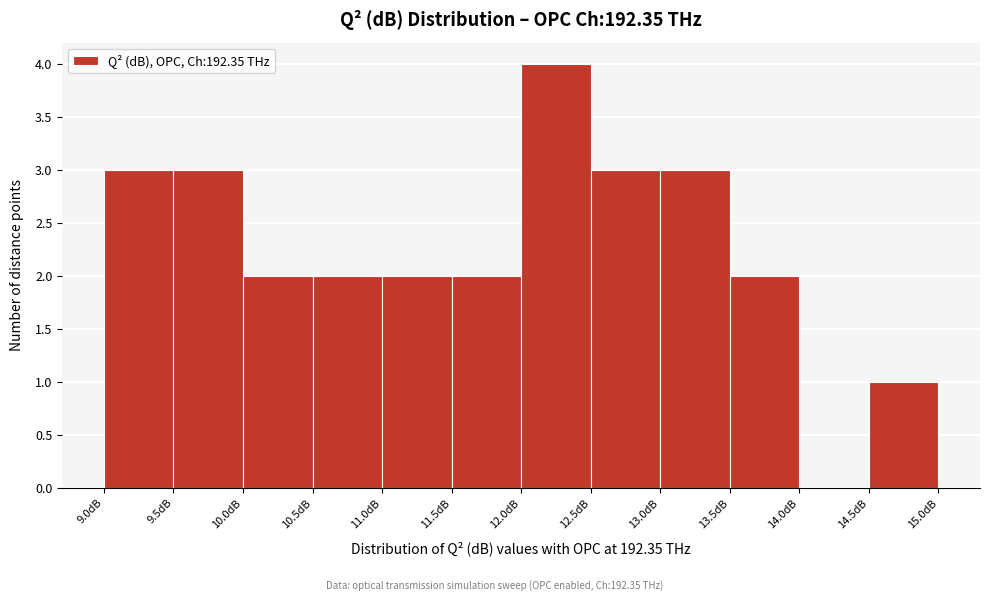

What is the height of the bar covering 11.0 to 11.5 on the x-axis? The values are not printed on the chart, so give them approximately, as read against the axis.

2